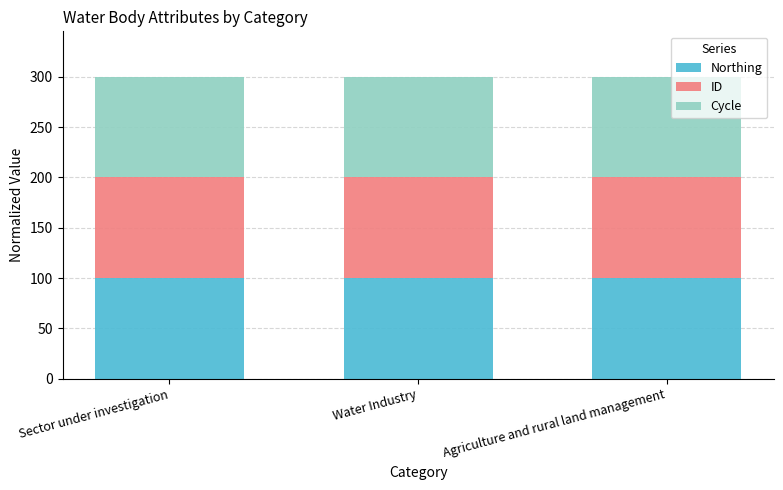

What is the total value across all series at Water Industry?

300.0